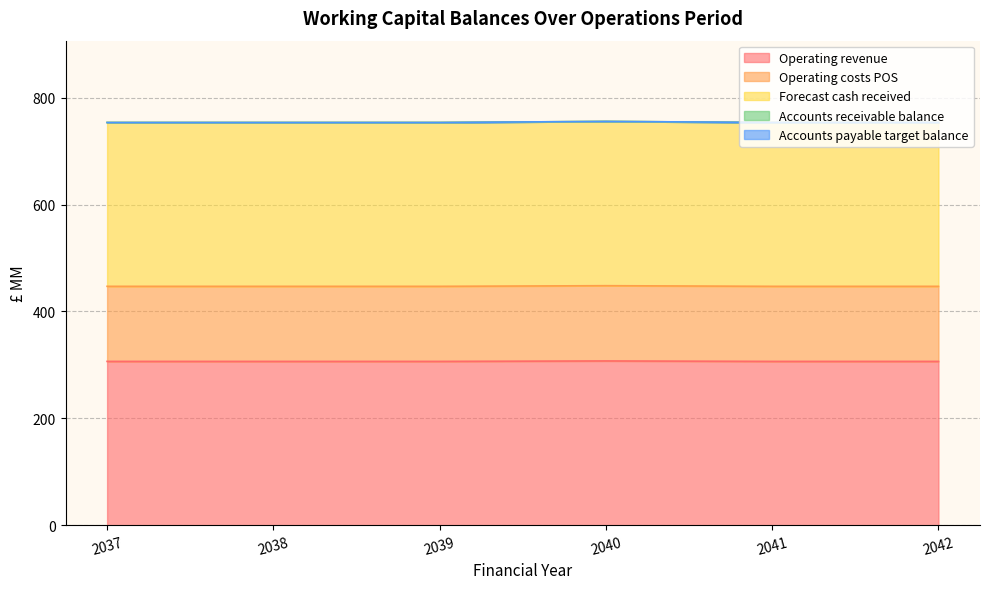

Does the chart display data point markers on the line(s)?

No